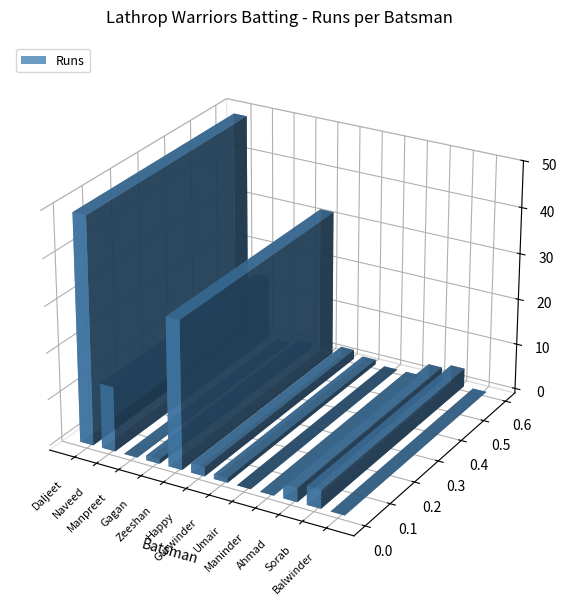

Reading right to left, extract all data points from this chart.

Balwinder Vicky=0	Sorab Khan=4	Ahmad Khan=3	Maninder Singh Buttar=0	Umair Khan=0	Gurwinder Rana=1	Happy Deol=2	Zeeshan Khan=32	Gagan Cheema=1	Manpreet Singh=0	Naveed Khan=14	Daljeet S Dhami=49